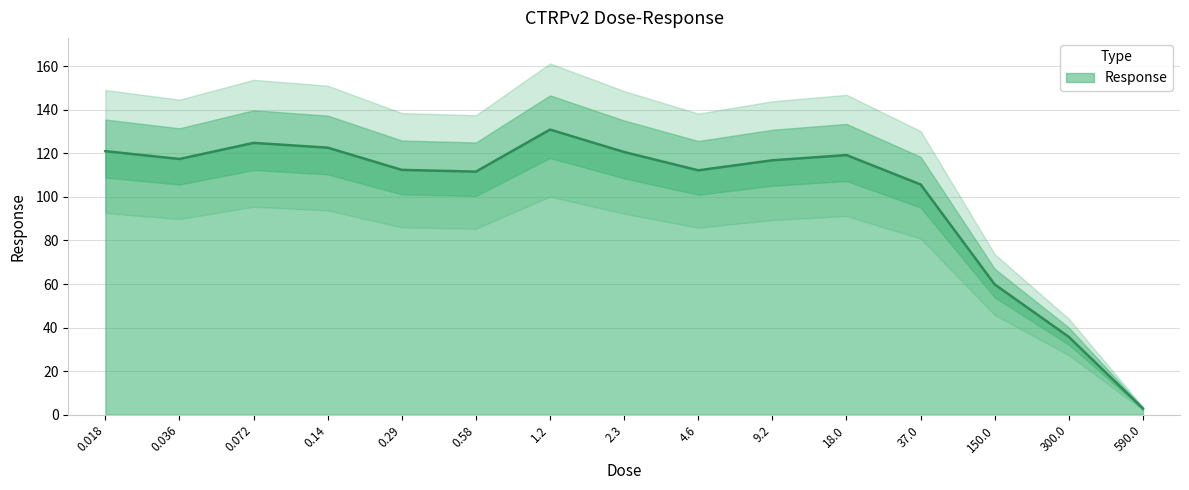

How many lines are shown in the chart?

1